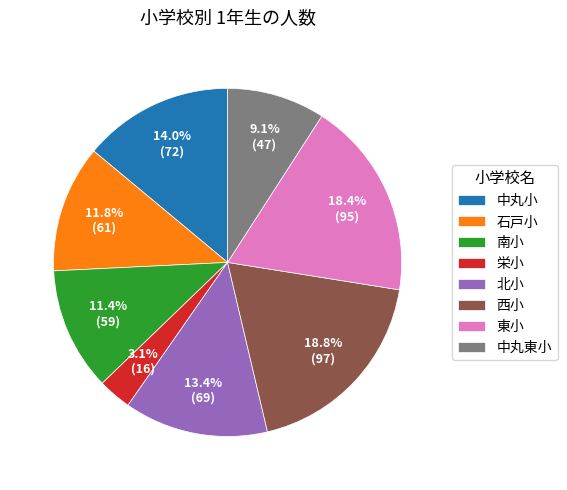

Which category has the smallest portion of the pie?

栄小